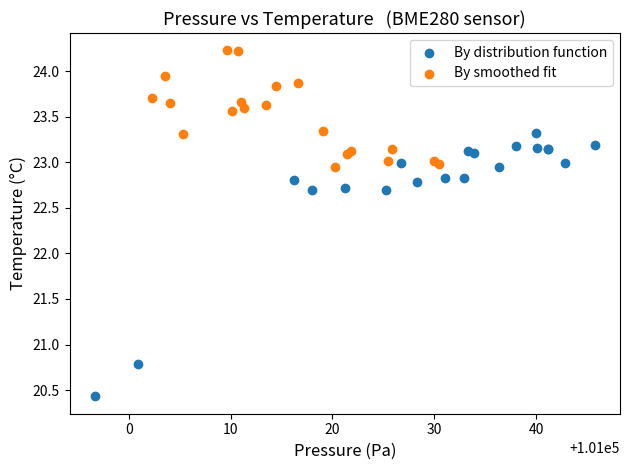

Which series reaches the maximum Y coordinate?

By smoothed fit